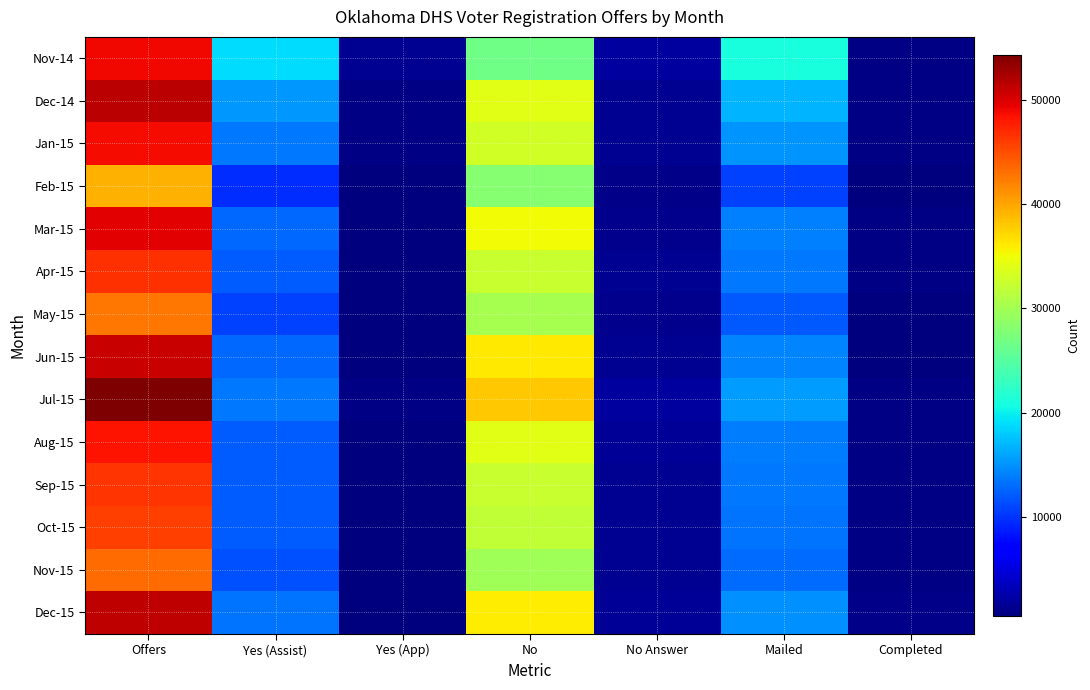

Reading left to right, list all the values displayed in this chart.

Nov-14: Offers=48974	Yes (Assist)=18921	Yes (App)=1337	No=26671	No Answer=2045	Mailed=20966	Completed=731
Dec-14: Offers=51562	Yes (Assist)=15375	Yes (App)=805	No=33937	No Answer=1445	Mailed=16820	Completed=682
Jan-15: Offers=48715	Yes (Assist)=13679	Yes (App)=705	No=33021	No Answer=1310	Mailed=14989	Completed=738
Feb-15: Offers=39292	Yes (Assist)=9677	Yes (App)=459	No=28164	No Answer=992	Mailed=10669	Completed=535
Mar-15: Offers=49715	Yes (Assist)=12855	Yes (App)=602	No=35046	No Answer=1212	Mailed=14067	Completed=724
Apr-15: Offers=46617	Yes (Assist)=12149	Yes (App)=655	No=32428	No Answer=1385	Mailed=13534	Completed=767
May-15: Offers=42572	Yes (Assist)=10714	Yes (App)=518	No=30185	No Answer=1155	Mailed=11869	Completed=627
Jun-15: Offers=50872	Yes (Assist)=12807	Yes (App)=601	No=36044	No Answer=1420	Mailed=14227	Completed=628
Jul-15: Offers=54358	Yes (Assist)=13600	Yes (App)=696	No=38050	No Answer=2012	Mailed=15612	Completed=741
Aug-15: Offers=48344	Yes (Assist)=12219	Yes (App)=557	No=34040	No Answer=1528	Mailed=13747	Completed=672
Sep-15: Offers=46459	Yes (Assist)=12212	Yes (App)=556	No=32312	No Answer=1379	Mailed=13591	Completed=690
Oct-15: Offers=45851	Yes (Assist)=12044	Yes (App)=510	No=31898	No Answer=1399	Mailed=13443	Completed=793
Nov-15: Offers=43215	Yes (Assist)=11577	Yes (App)=513	No=29772	No Answer=1353	Mailed=12930	Completed=700
Dec-15: Offers=51346	Yes (Assist)=13371	Yes (App)=479	No=35899	No Answer=1597	Mailed=14968	Completed=890